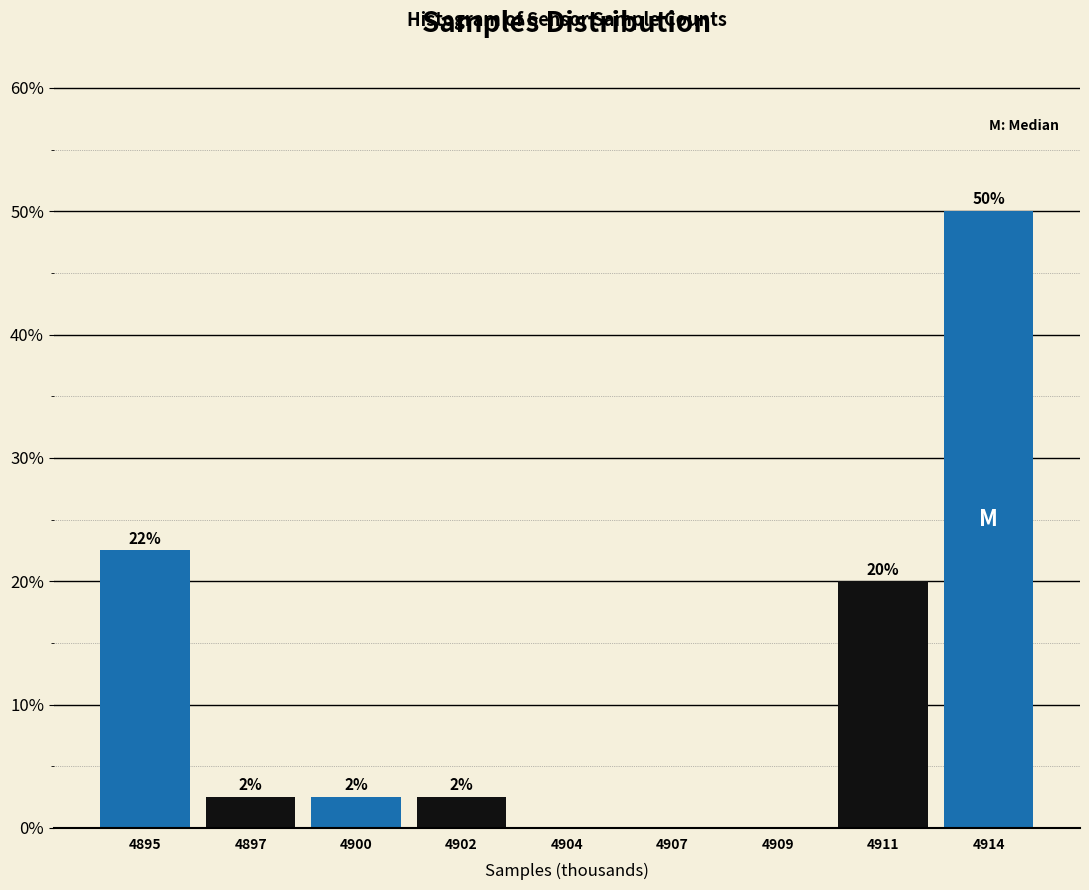

Are the bars horizontal?

No